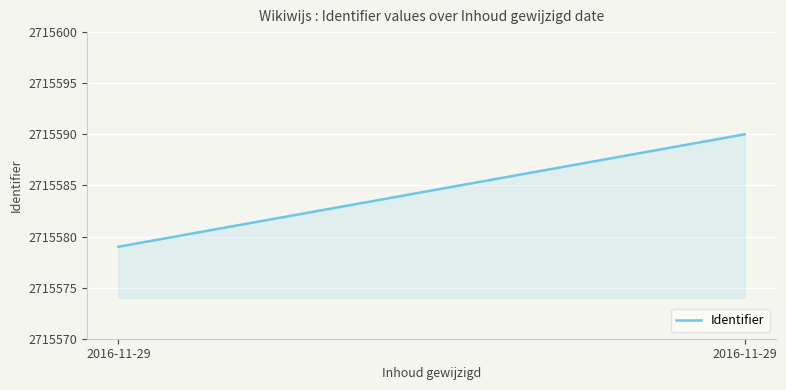

What is the smallest value displayed?

2715579.0